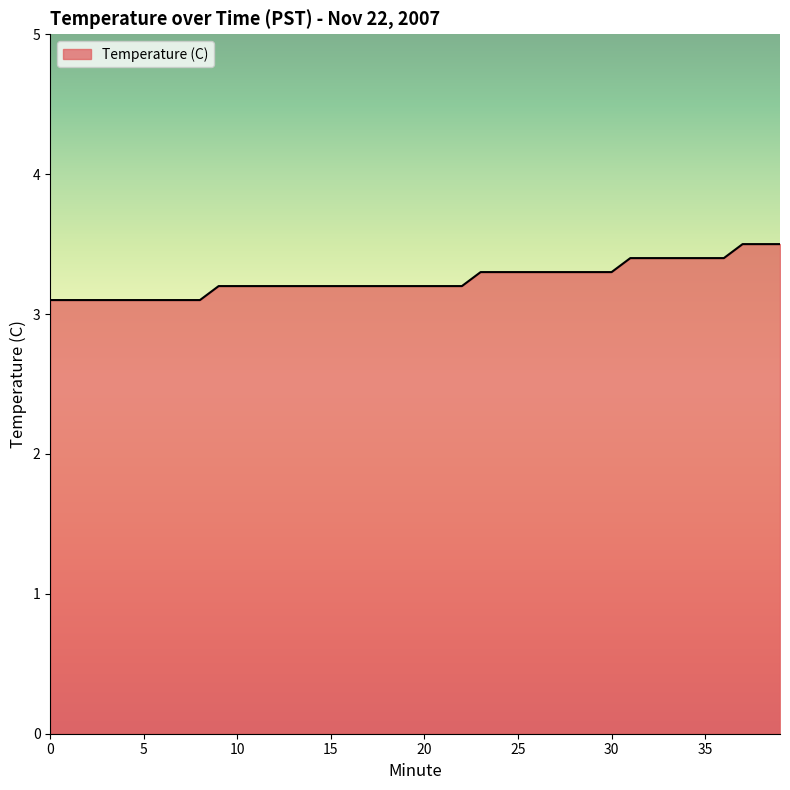

Does the chart display data point markers on the line(s)?

No